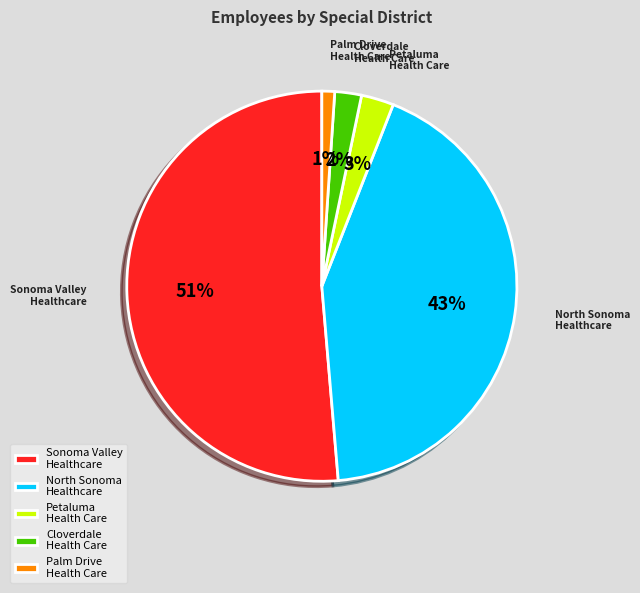

Which has a higher value, Petaluma Health Care or Palm Drive Health Care?

Petaluma Health Care